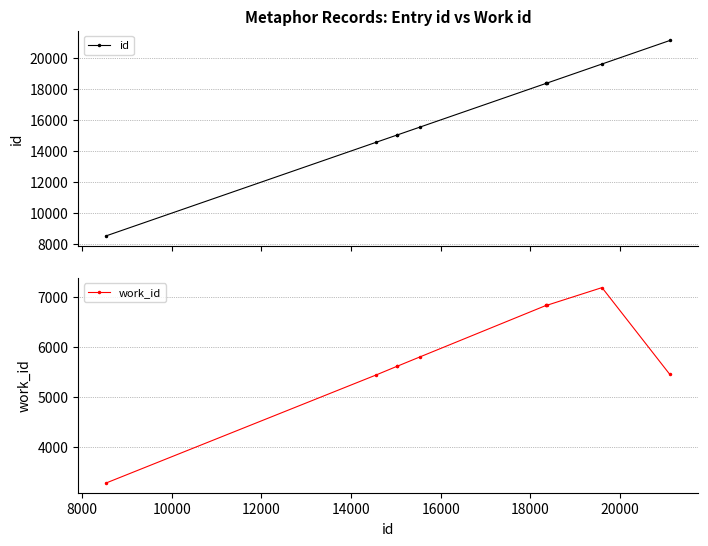

True or false: work_id has more than 0 interior local peaks.

True